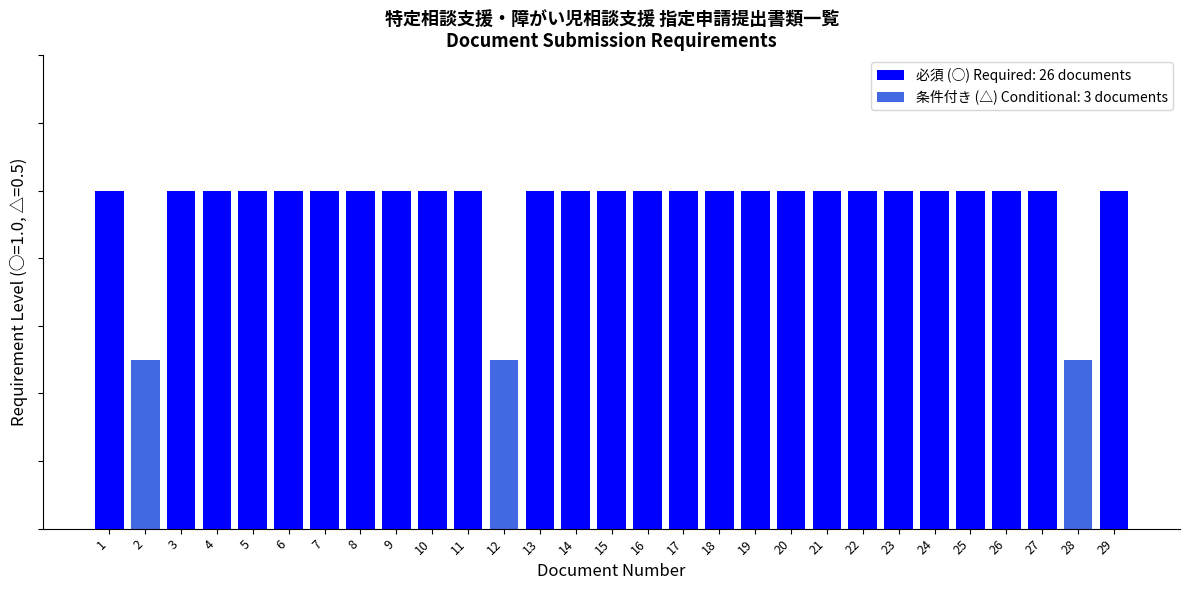

Does the chart contain any negative values?

No